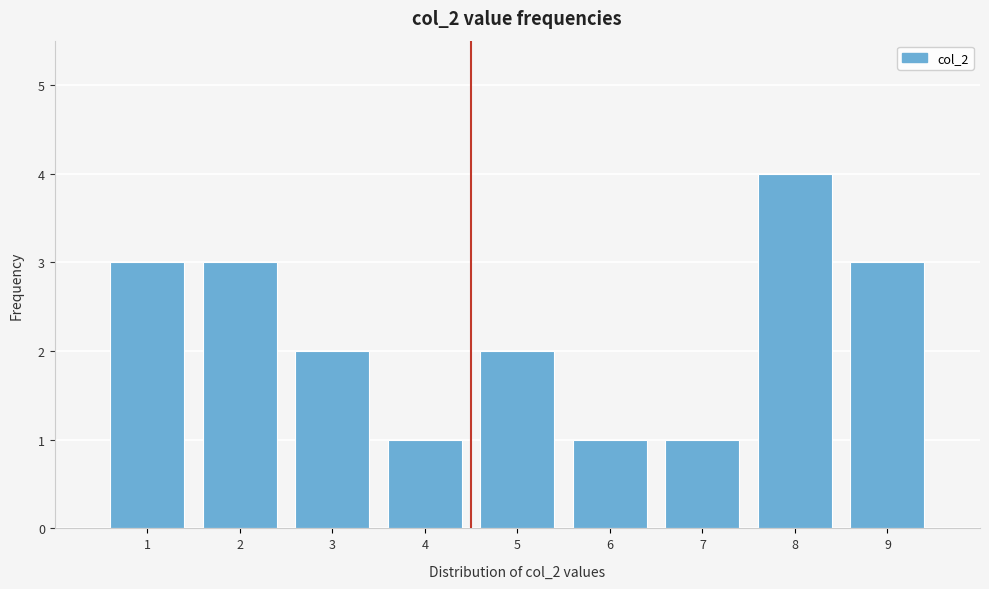

Reading left to right, list all the values displayed in this chart.

3	3	2	1	2	1	1	4	3